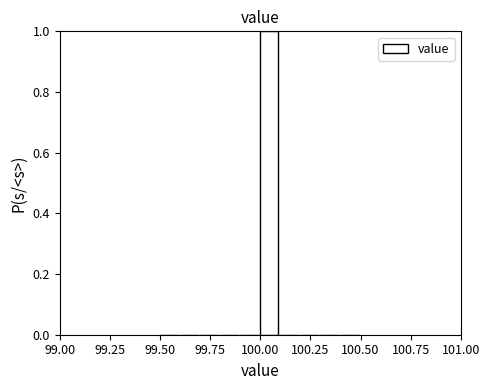

Read against the x-axis, roughly where is the centre of the tallest bar?

100.05